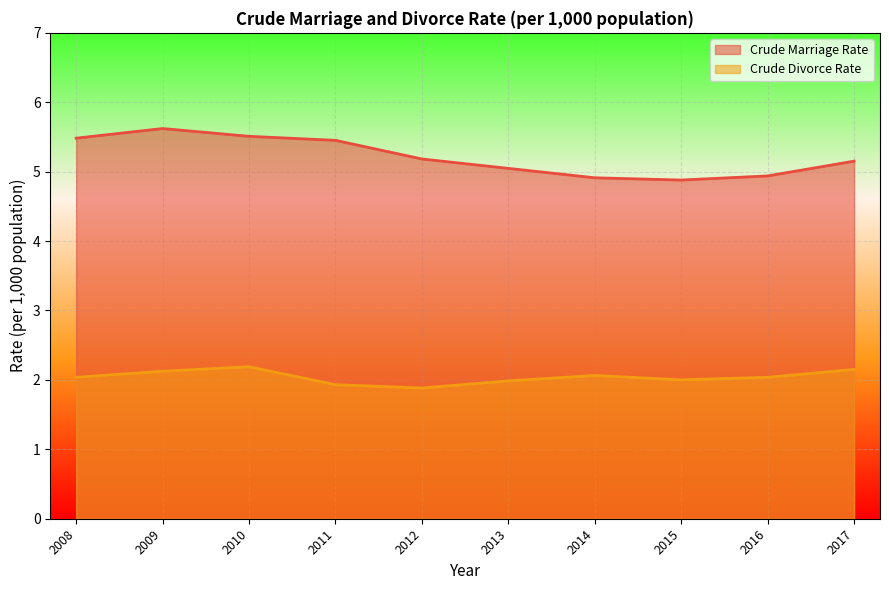

The value of Crude Divorce Rate at 2011 is 1.9. True or false?

True